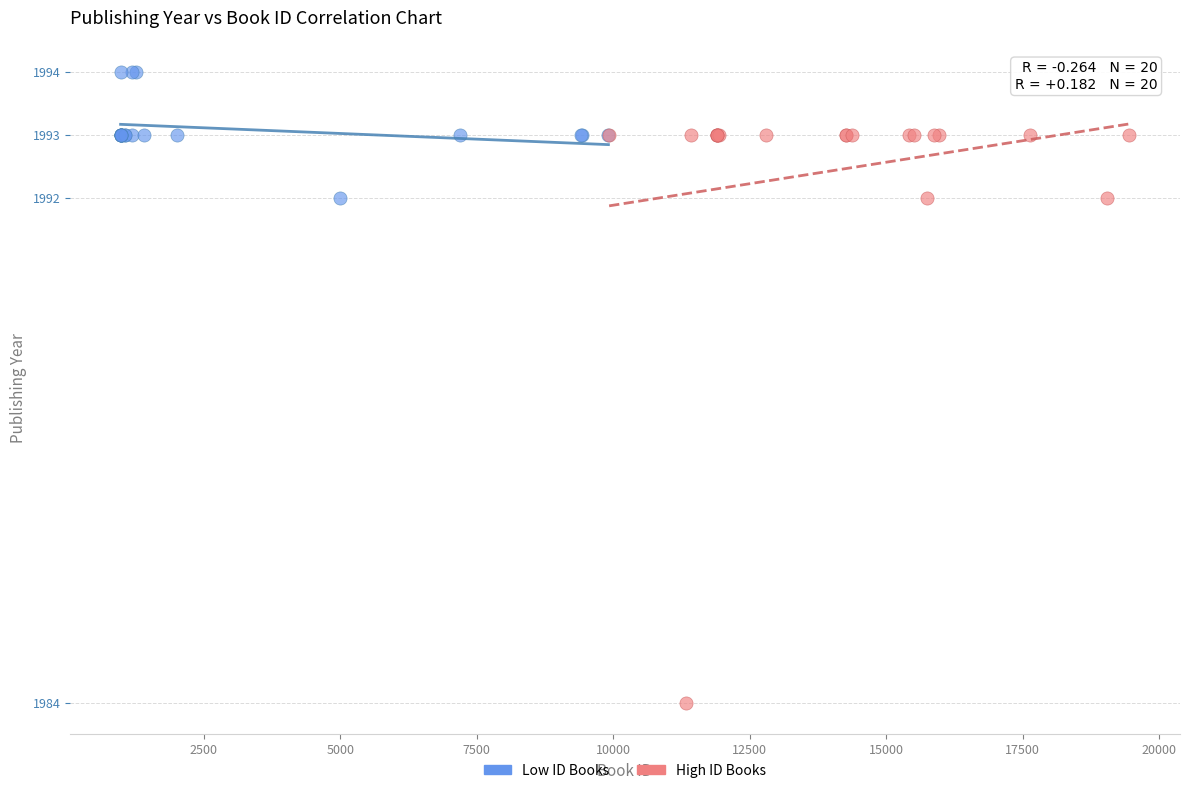

Which series has the widest spread of Y values?

High ID Books